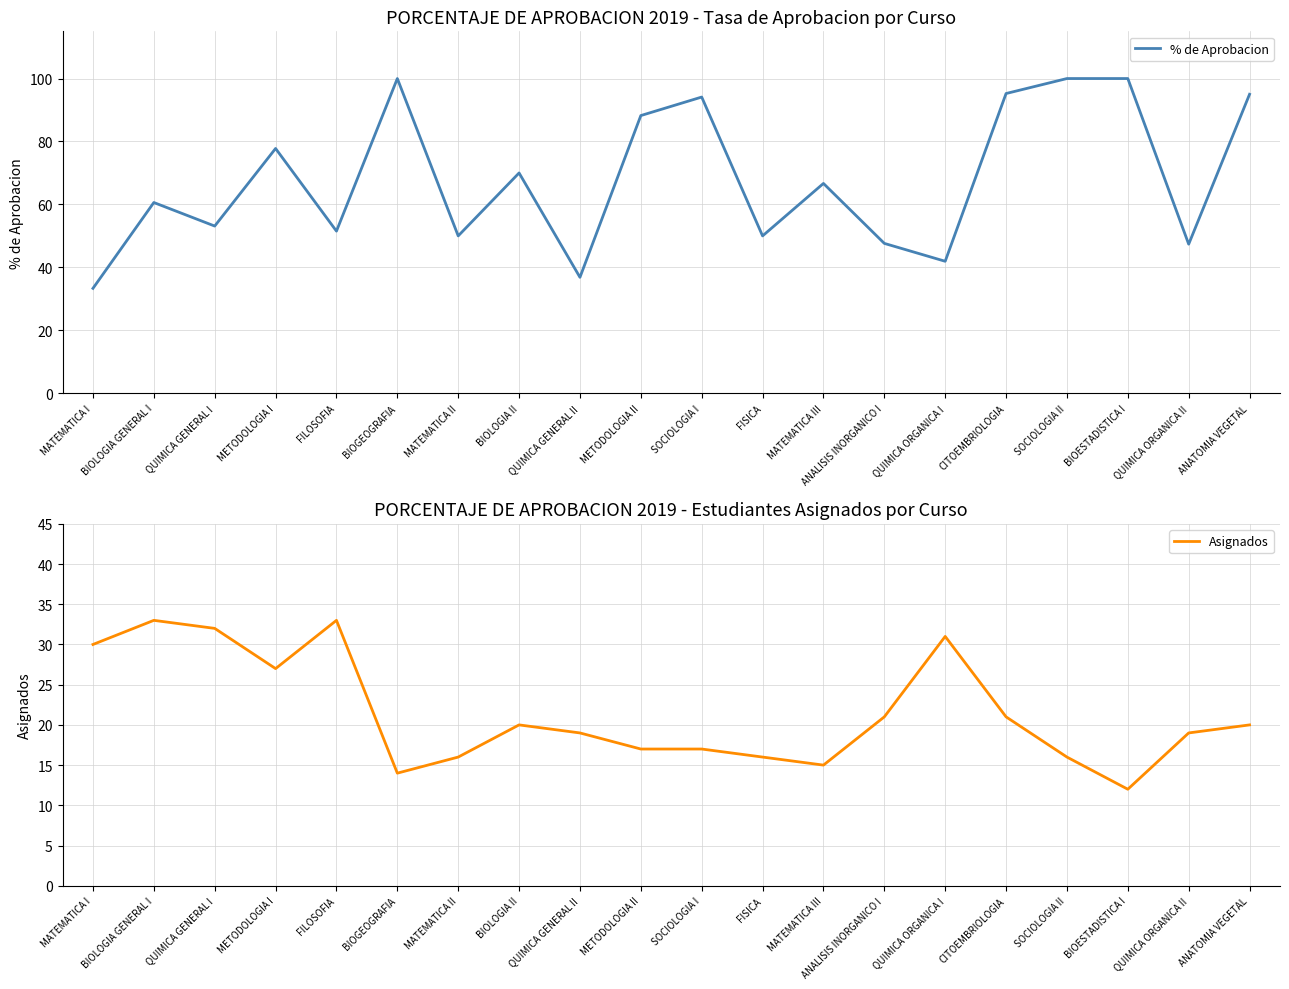

What is the difference between the highest and lowest values at CITOEMBRIOLOGIA?

74.2